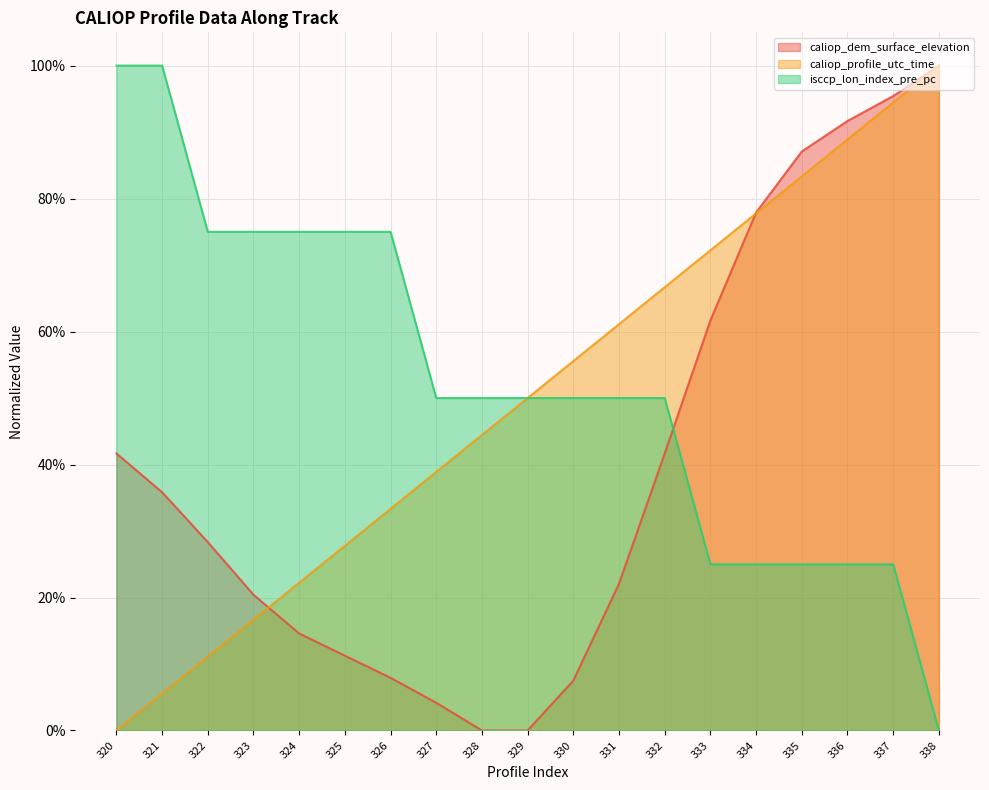

At which category is the sum across all series the highest?

337